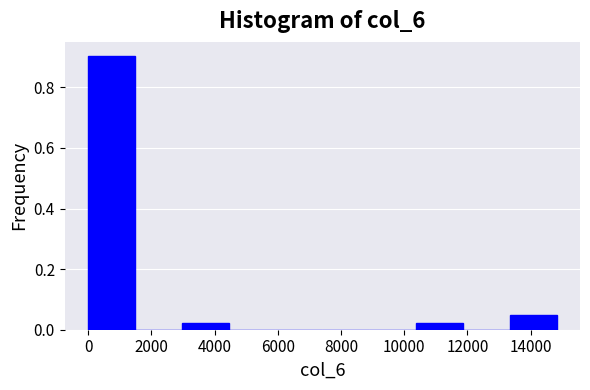

What is the height of the bar covering 10400 to 11800 on the x-axis? Neither the bar edges nor the heights are printed on the chart, so give them approximately, as read against the axes.

0.02